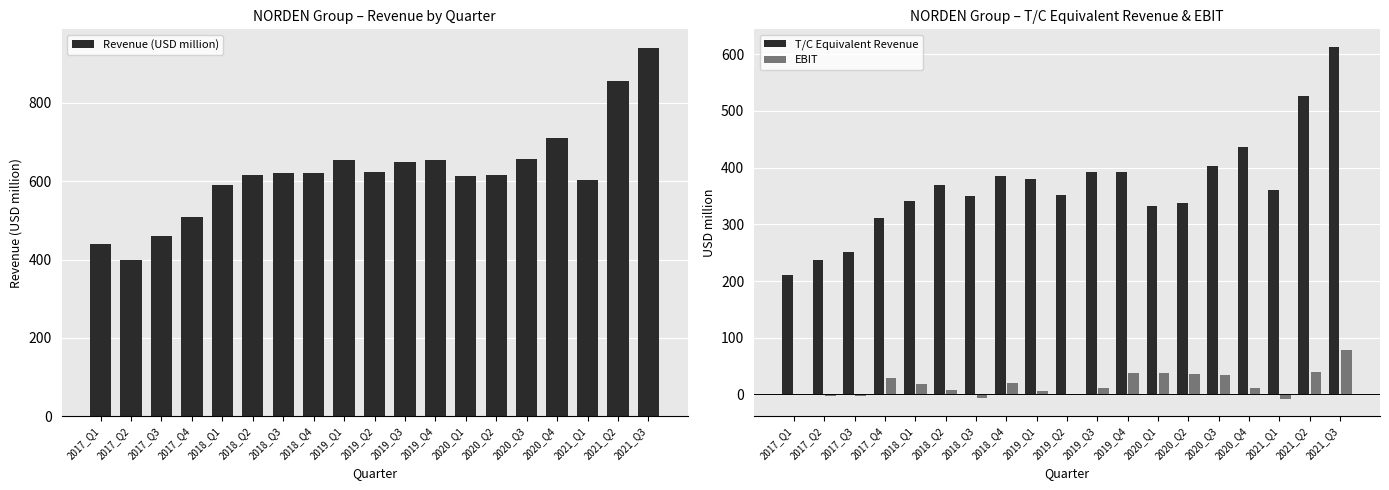

True or false: T/C Equivalent Revenue has a value of 380.6 at 2019_Q1.

True